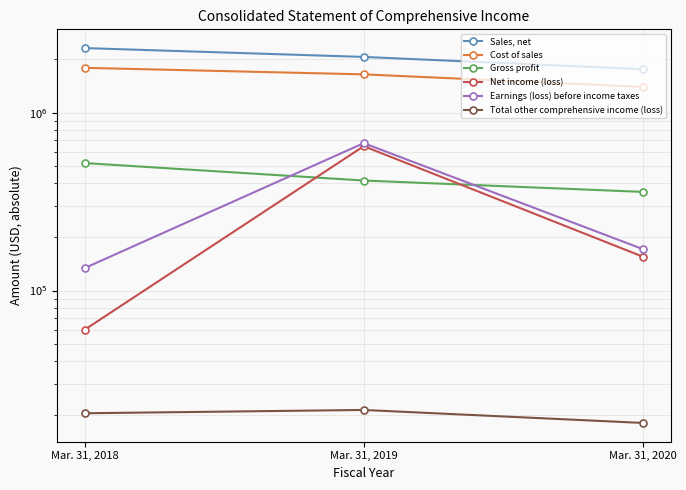

Is this an area chart (filled region under the line)?

No